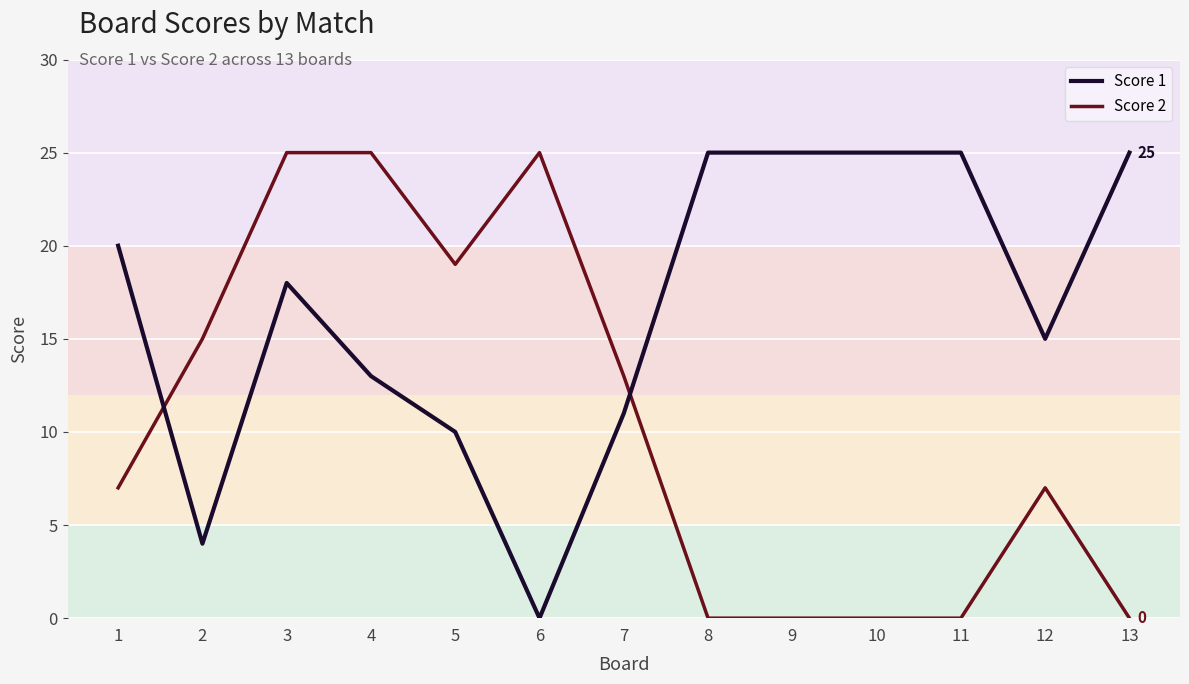

Rank the series by their average value, from highest to lowest.

Score 1, Score 2